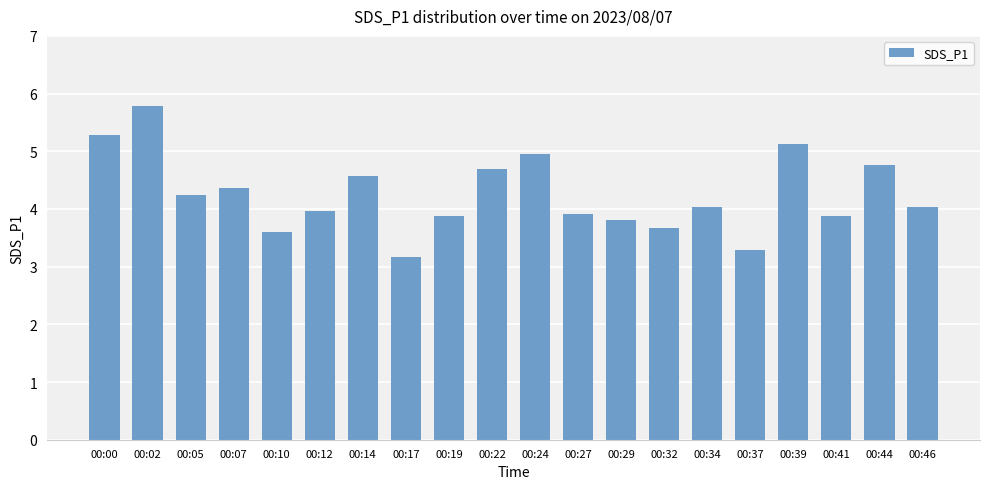

What is the approximate value at 00:46?

4.0